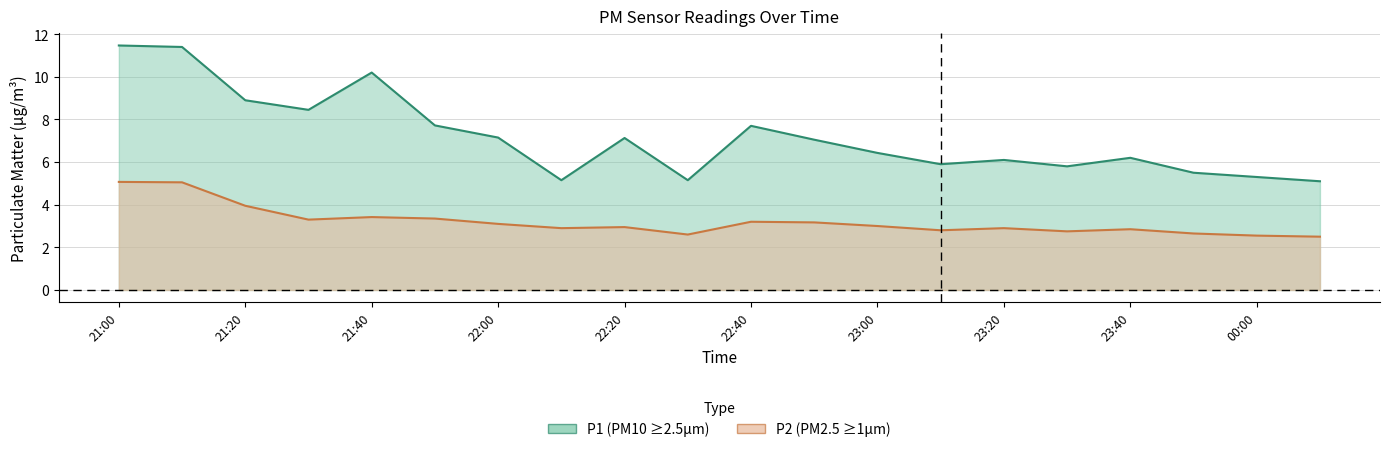

True or false: P2 and P1 cross at least once.

False